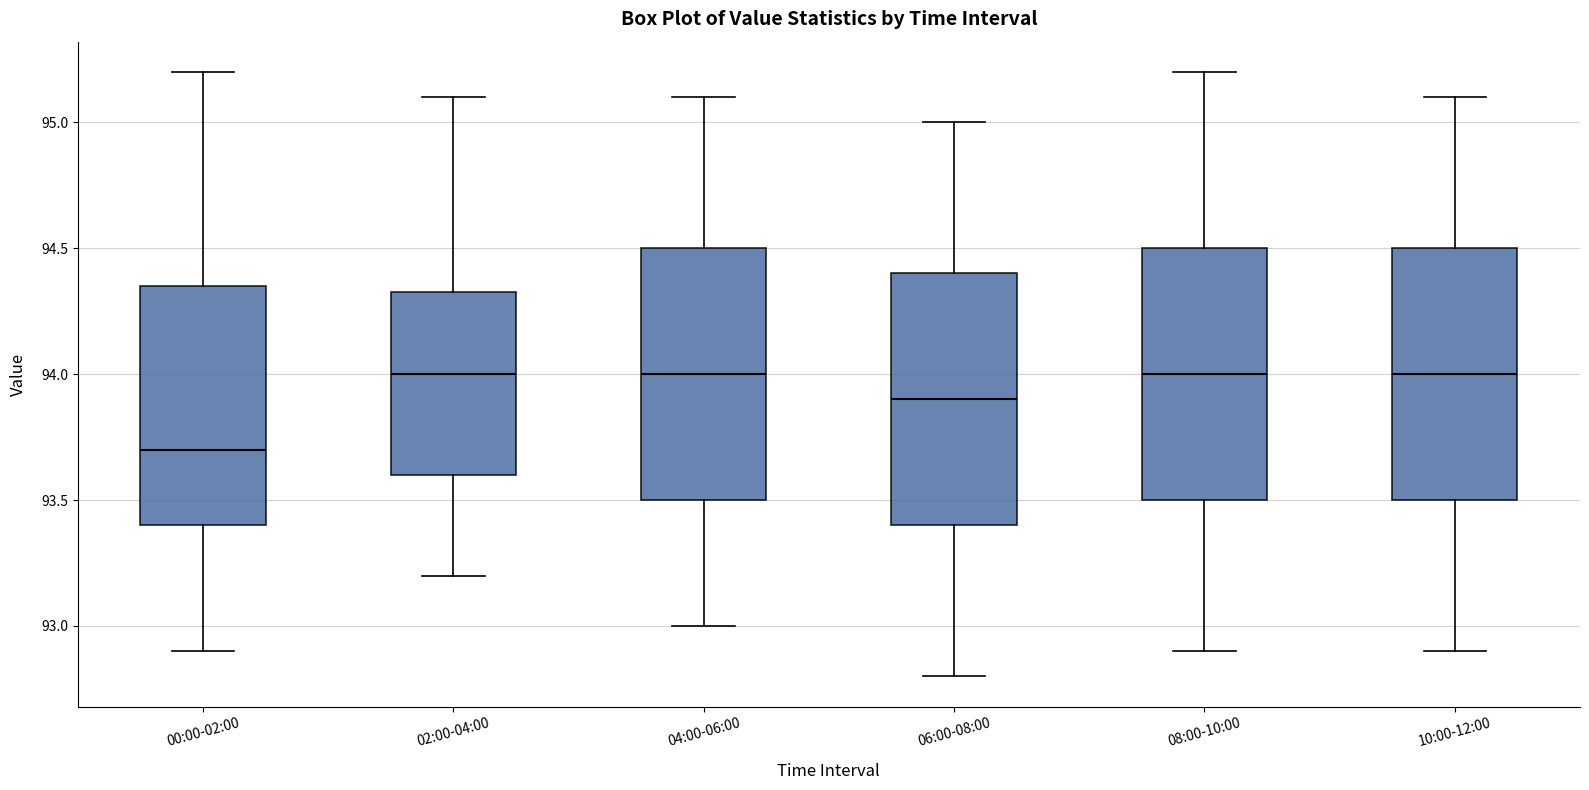

Which box has the lowest median line?

00:00-02:00